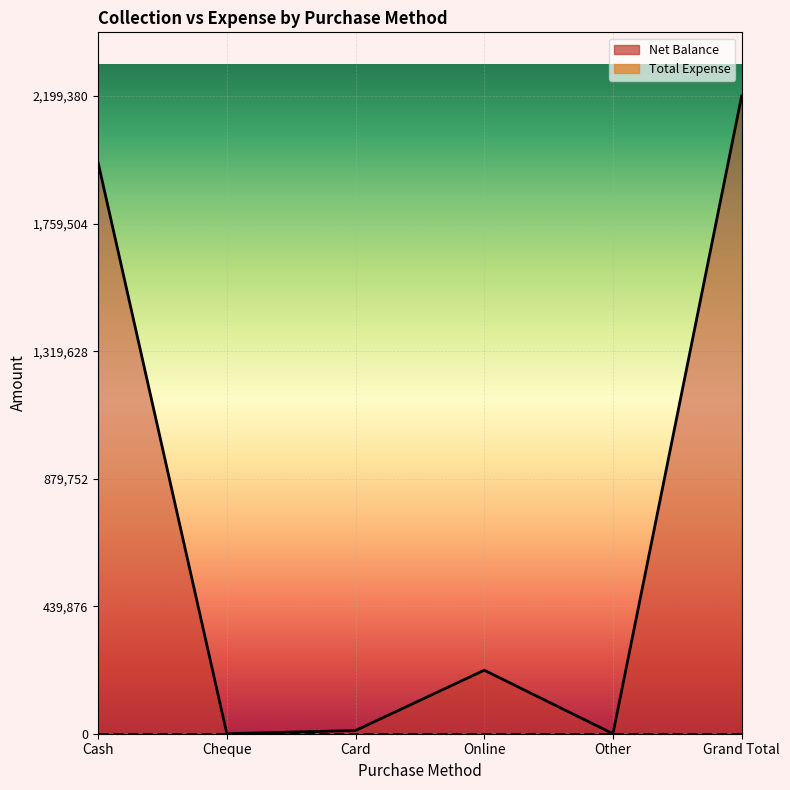

What is the label of the 3rd point from the right?

Online